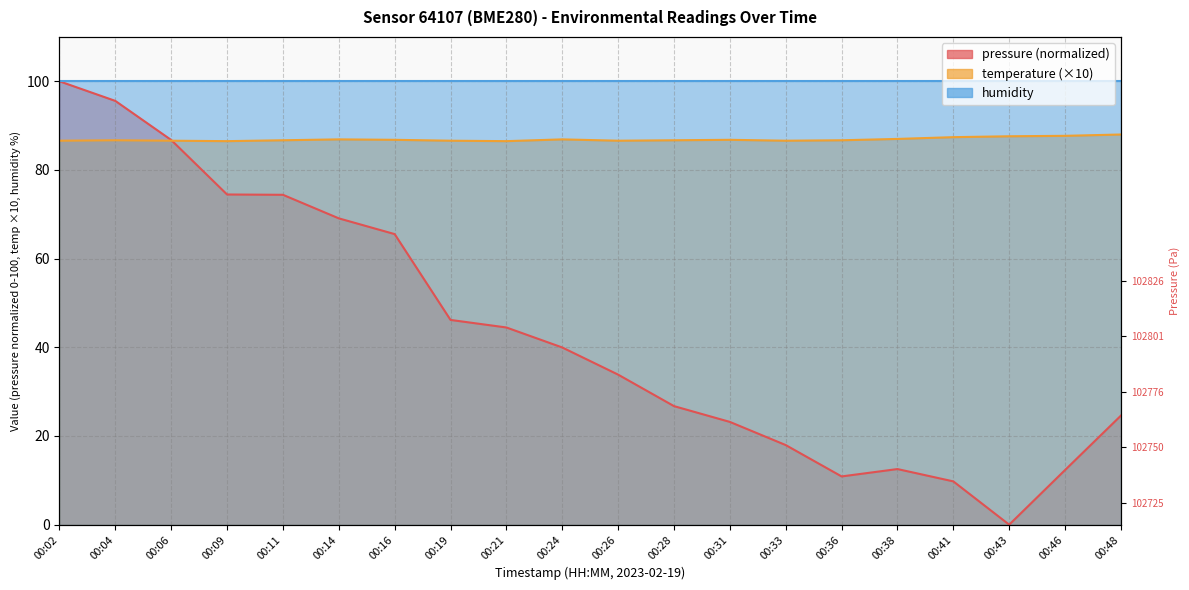

How many positive values does the pressure series have?

19